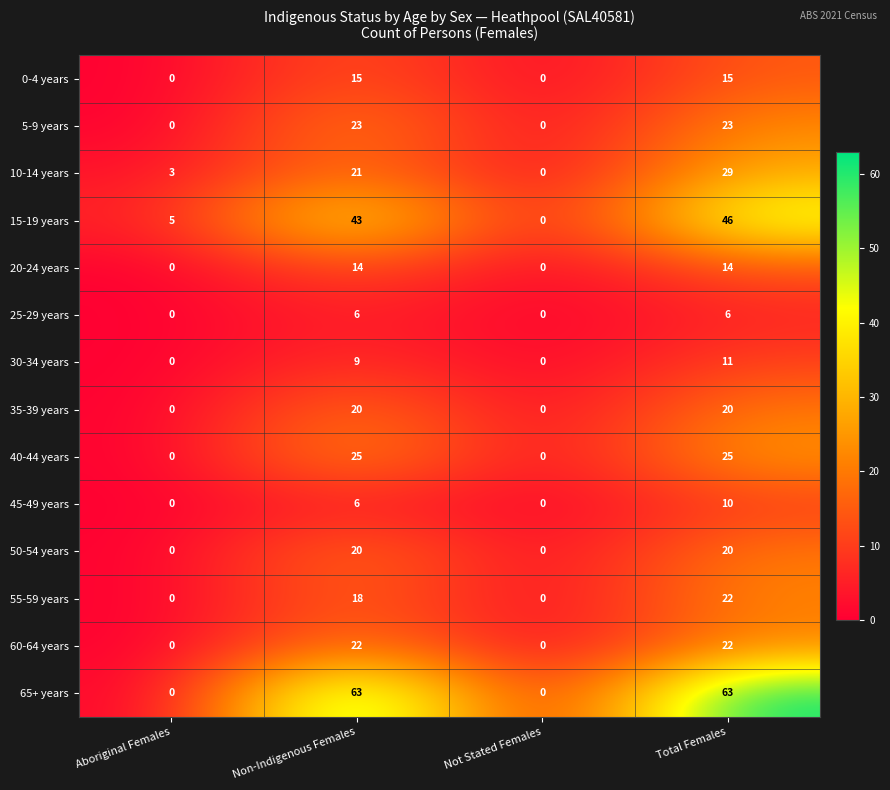

At which category is the sum across all series the highest?

Total Females